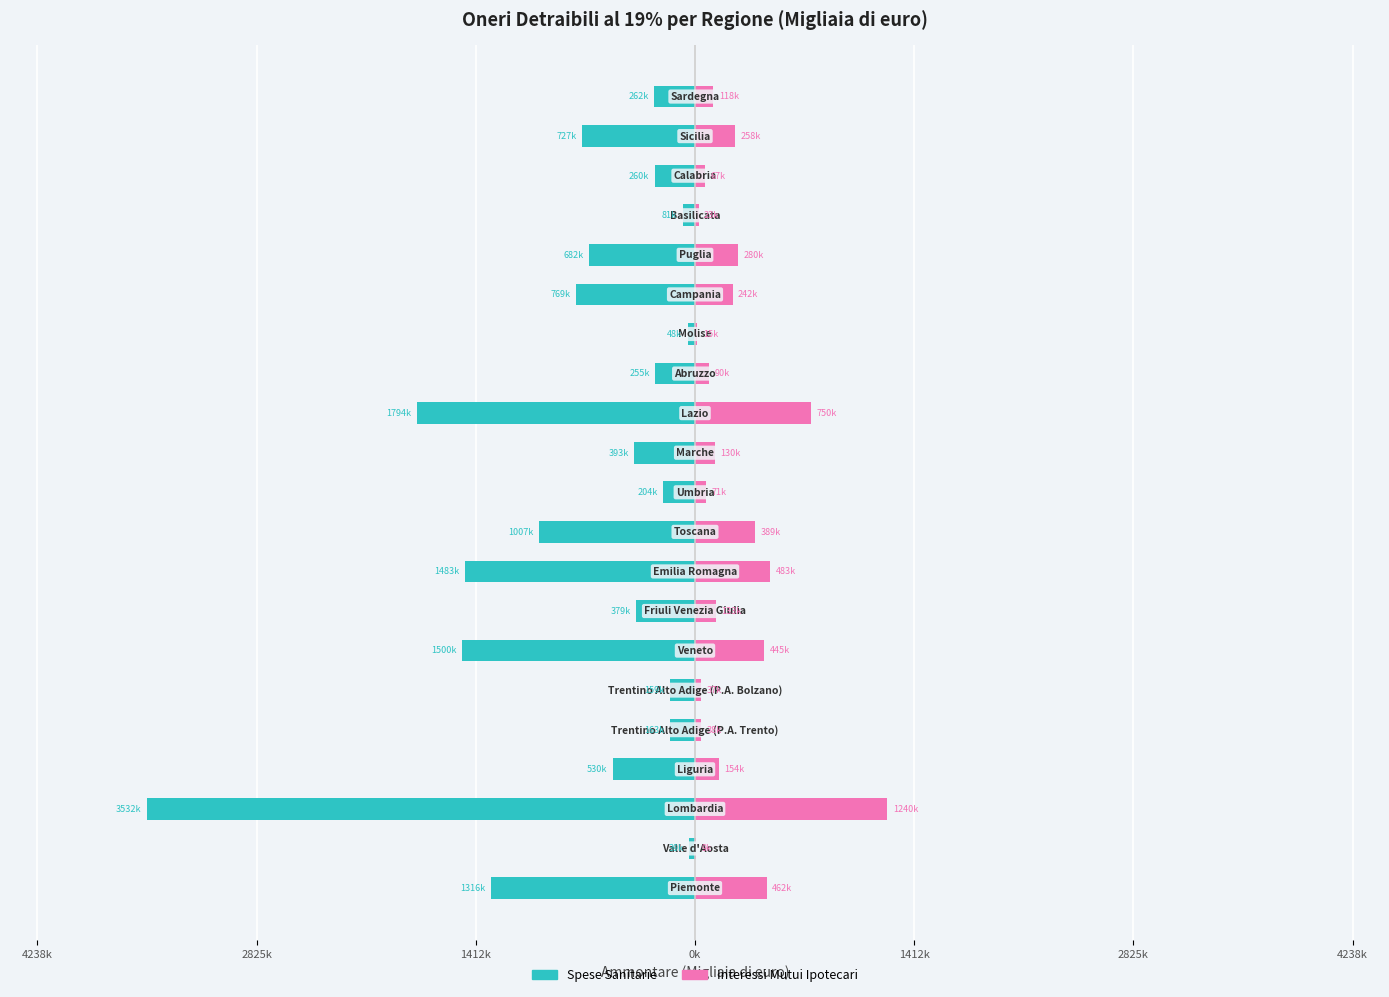

How many groups of bars are there?

21